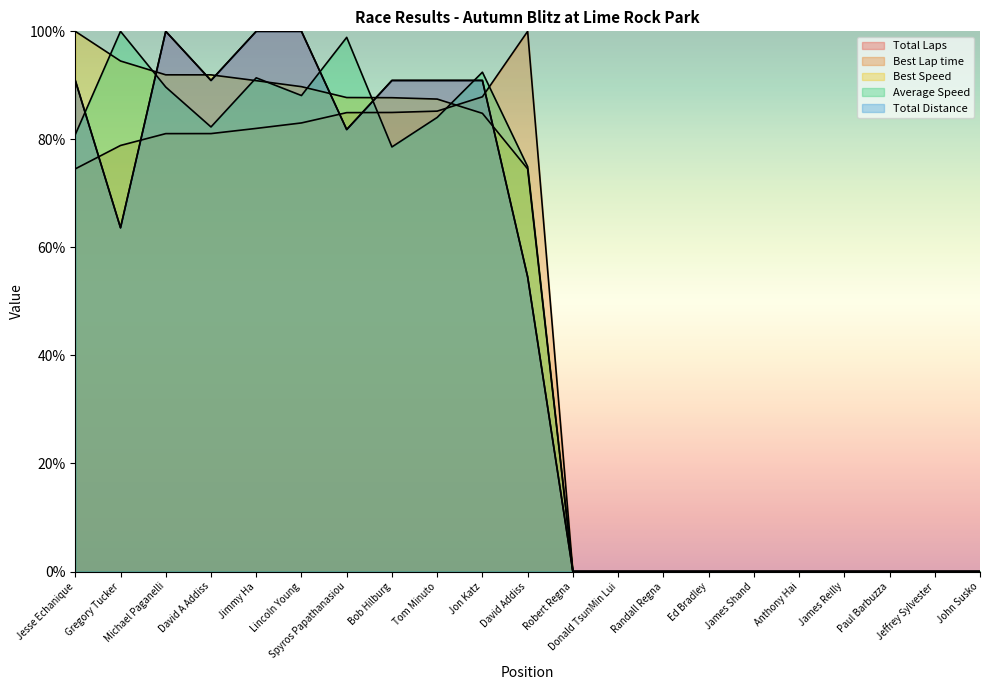

How many values in Best Lap time are above zero?

11